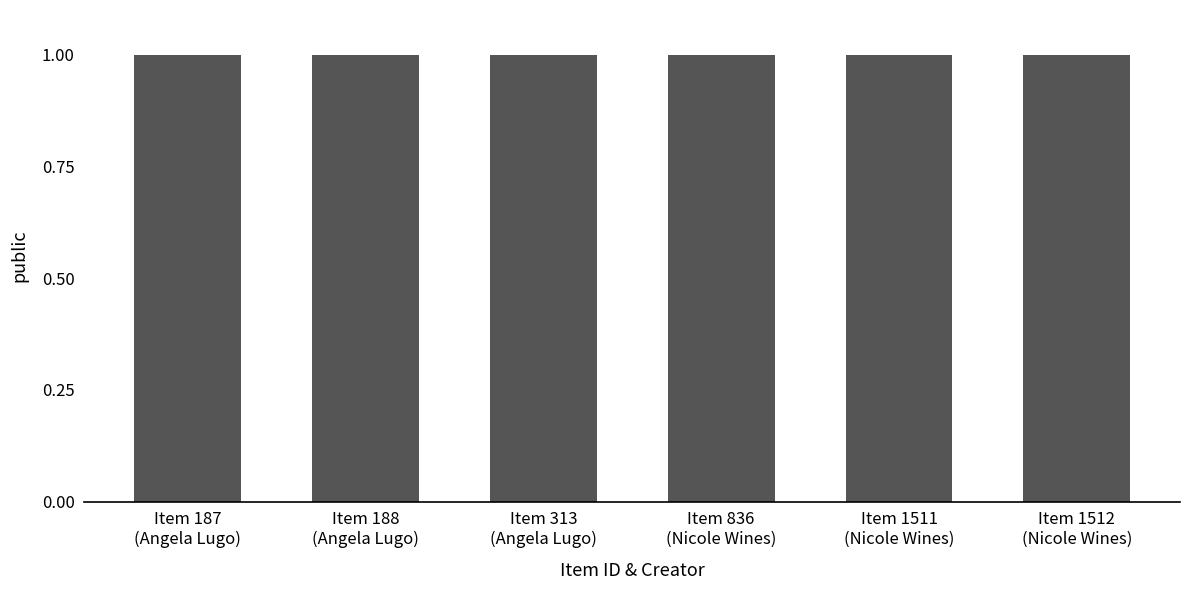

What is the value of the public bar at the 4th from the left?

1